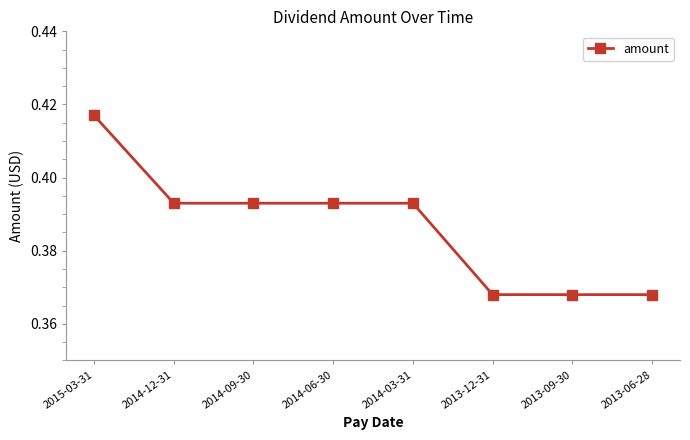

The value at 2014-09-30 is 0.1. True or false?

False